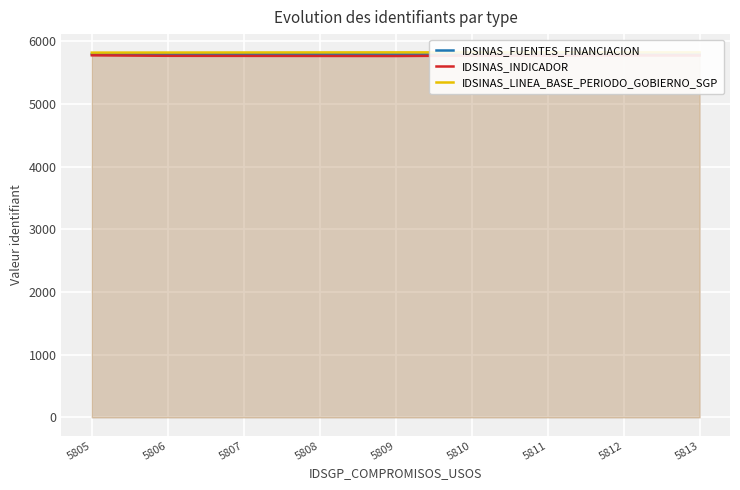

What is the difference between the IDSINAS_FUENTES_FINANCIACION values at 5807 and 5809?

2